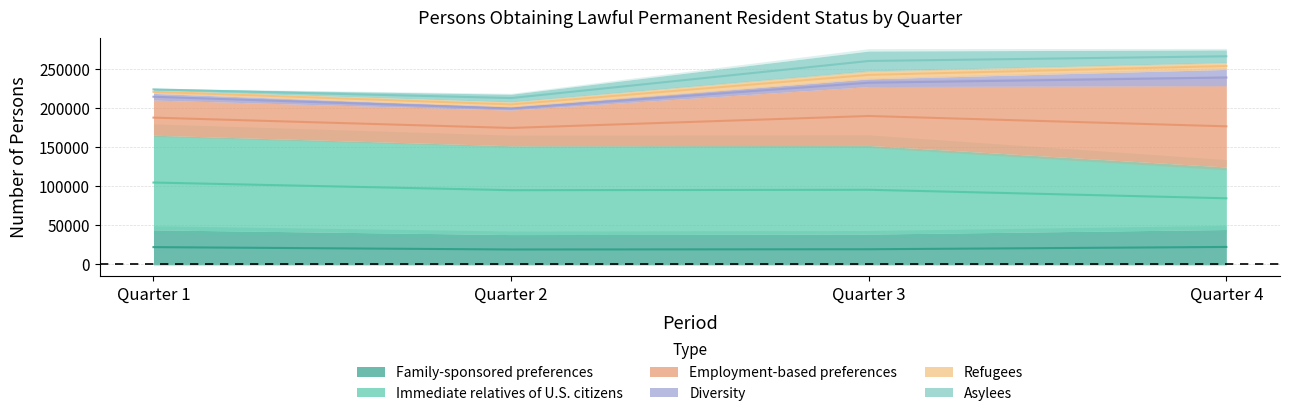

Does the chart display data point markers on the line(s)?

No